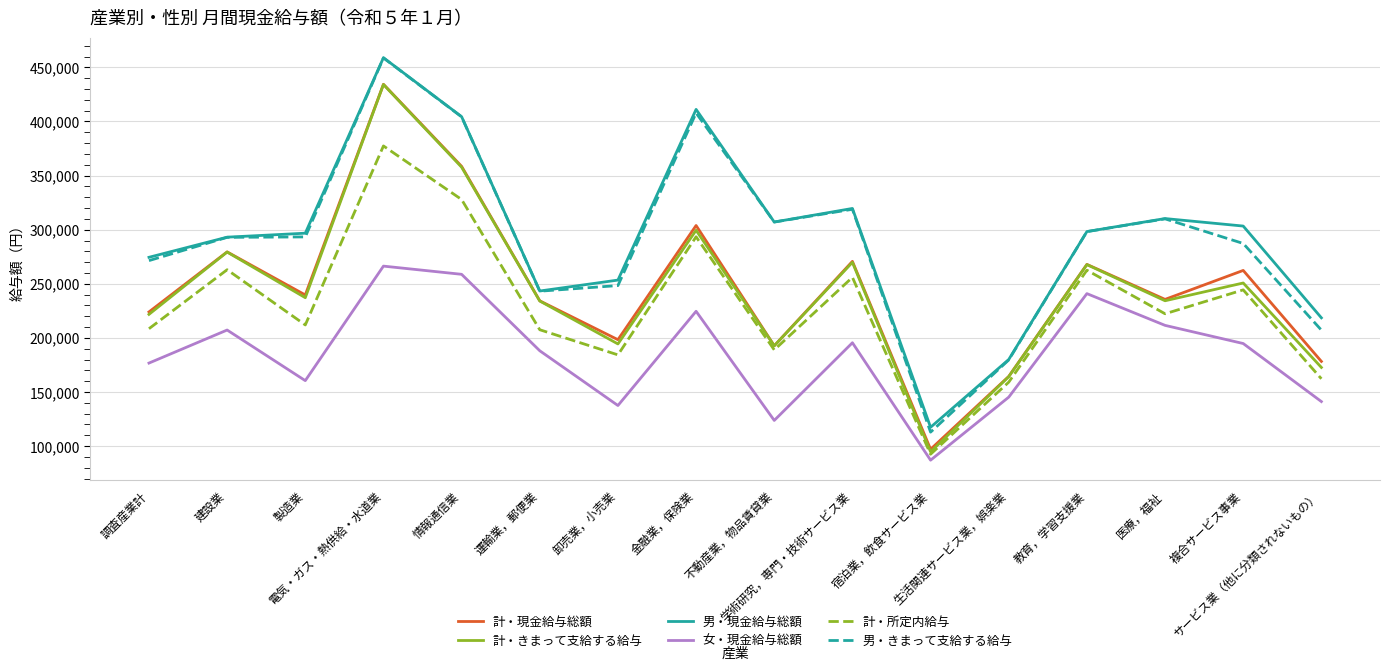

Where does the 男・現金給与総額 series first go above 298267?

電気・ガス・熱供給・水道業